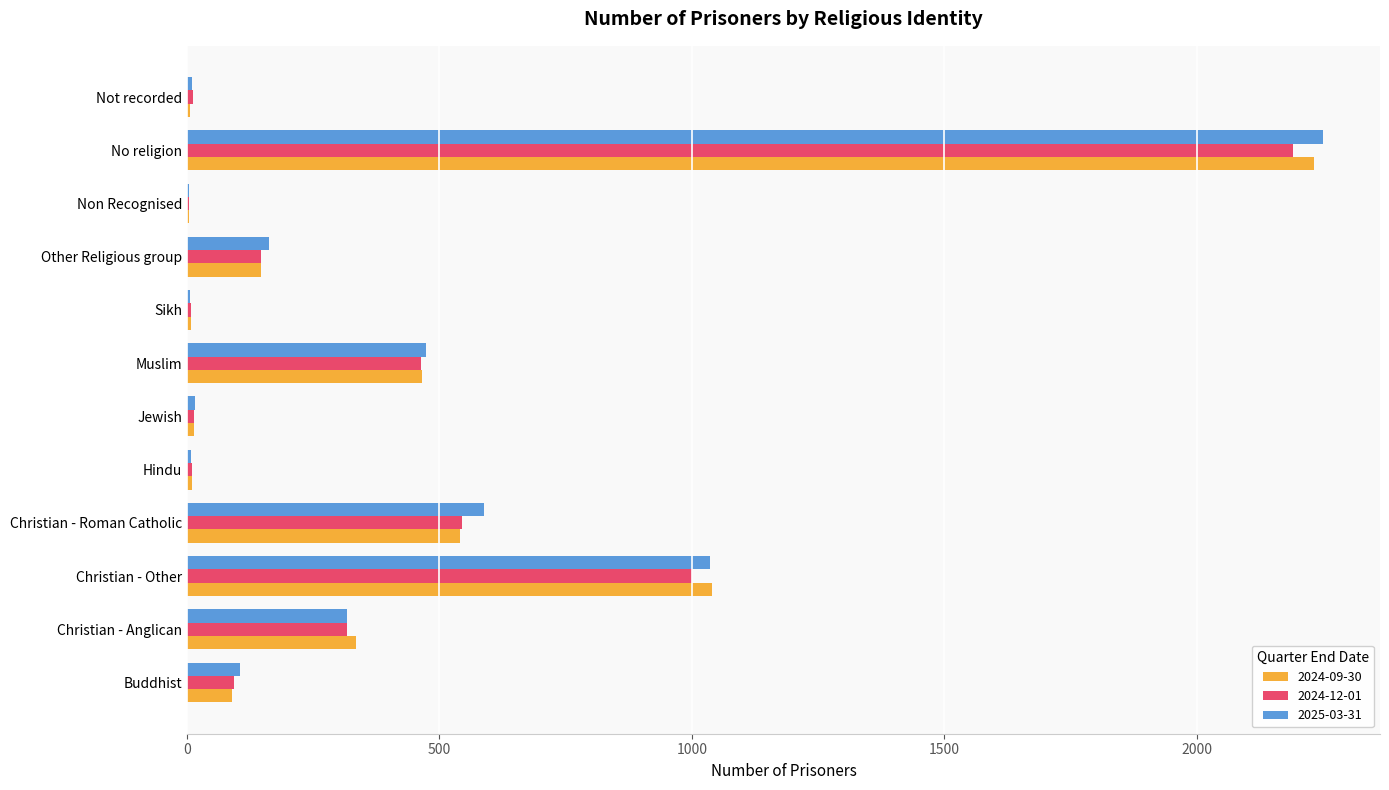

Count the number of categories in the chart.

12